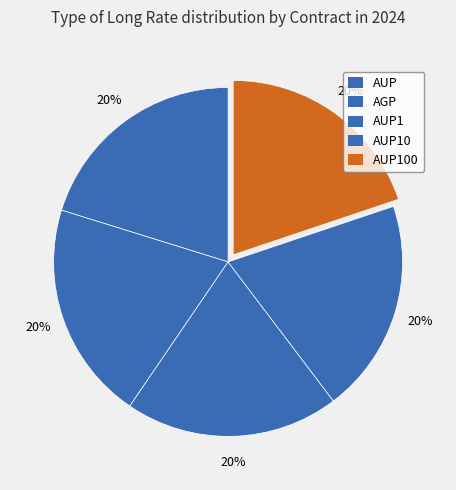

The AUP slice represents 27% of the pie. True or false?

False